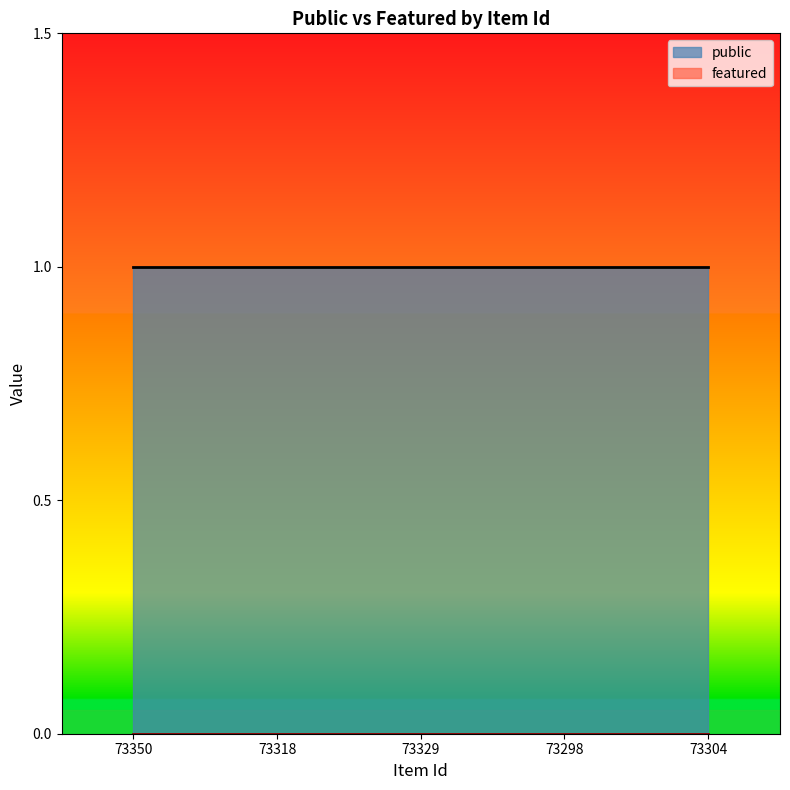

True or false: public has more than 0 points higher than both neighbors.

False